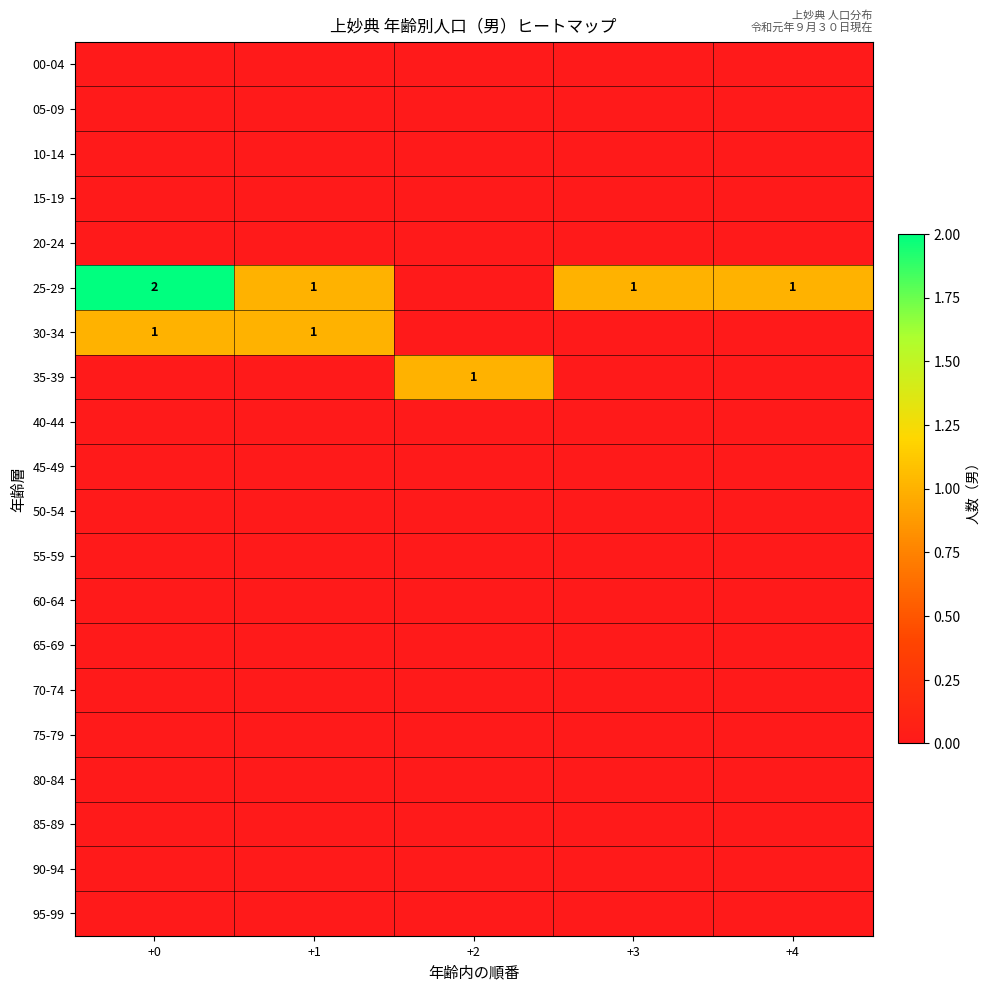

Rank the categories by 60-64 value from lowest to highest.

+0, +1, +2, +3, +4